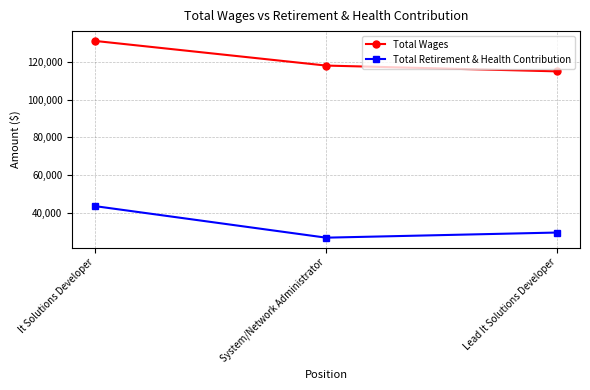

Reading right to left, extract all data points from this chart.

Total Wages: Lead It Solutions Developer=115000	System/Network Administrator=118075	It Solutions Developer=131144
Total Retirement & Health Contribution: Lead It Solutions Developer=29453	System/Network Administrator=26729	It Solutions Developer=43457